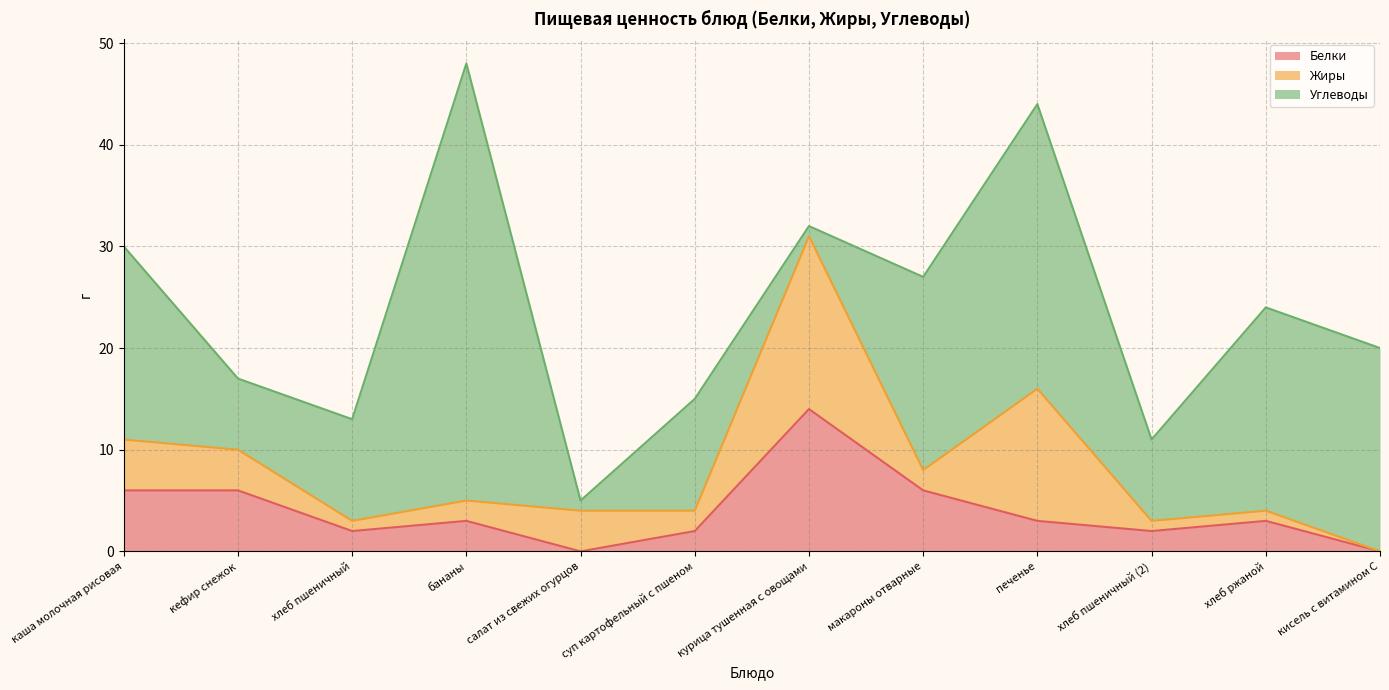

What is the label of the 3rd point from the left?

хлеб пшеничный